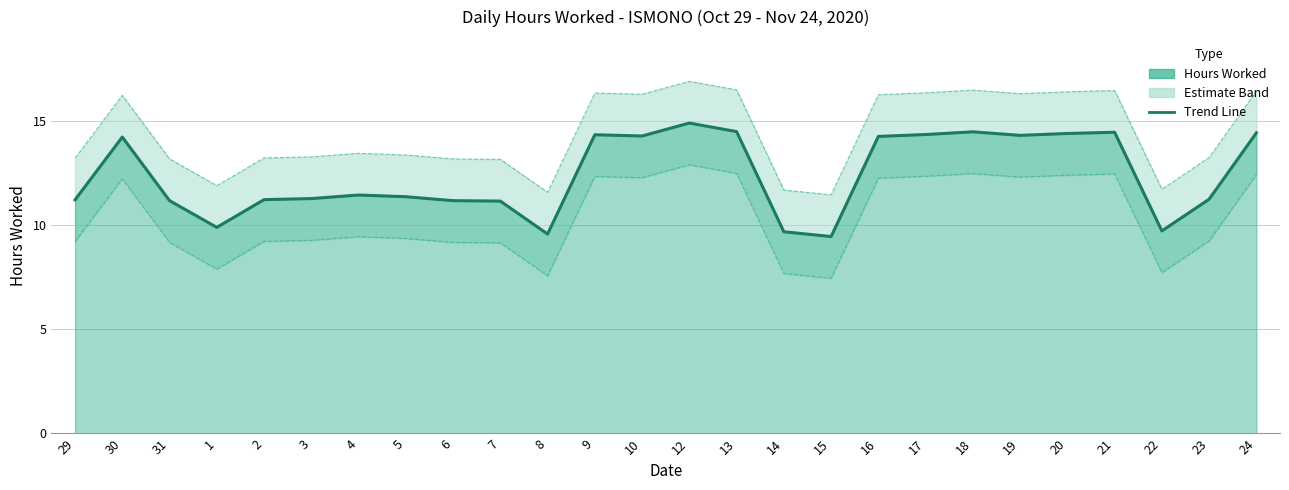

Between 12 and 18, which is larger?

12